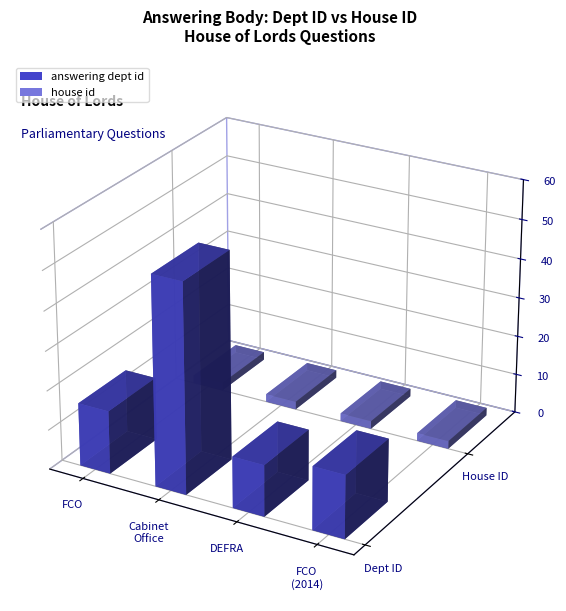

Reading right to left, extract all data points from this chart.

answering dept id: 16	13	53	16
house id: 2	2	2	2